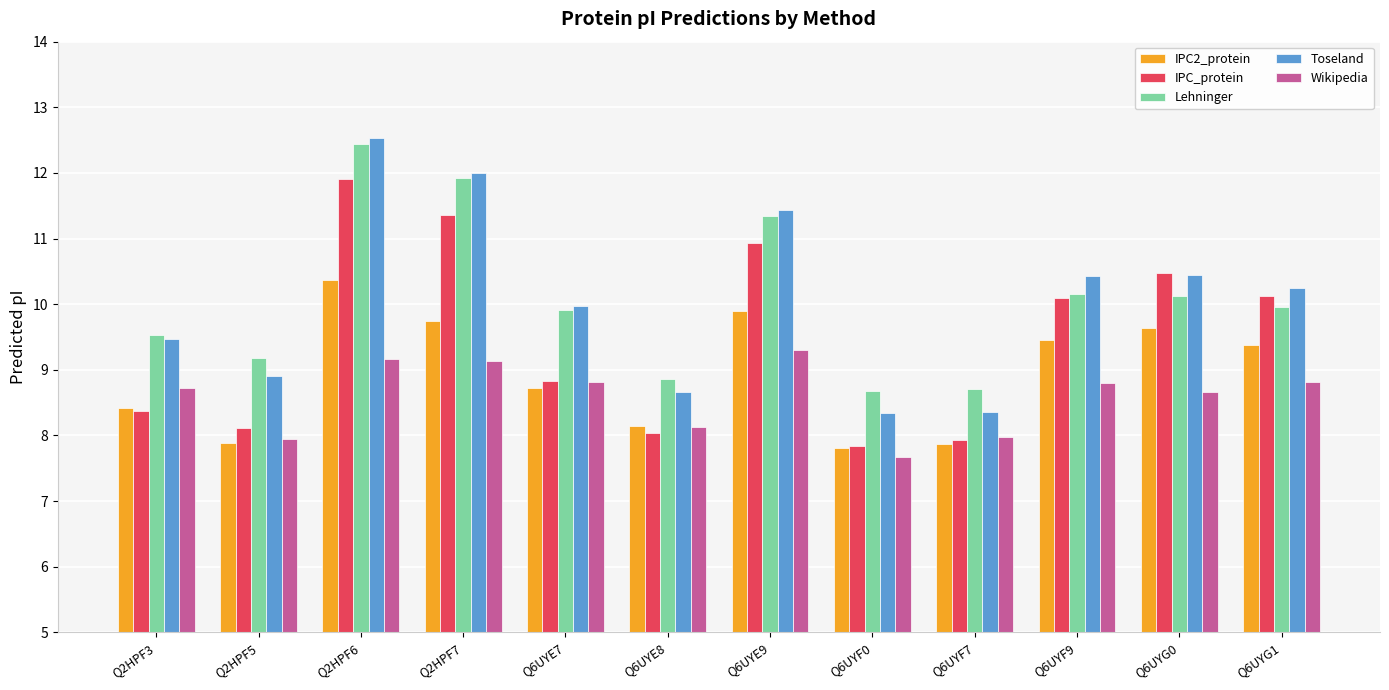

How many series are shown in this chart?

5